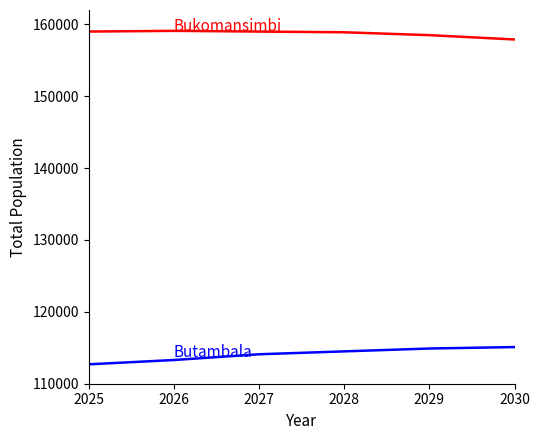

What is the total value across all series at 2028?

273400